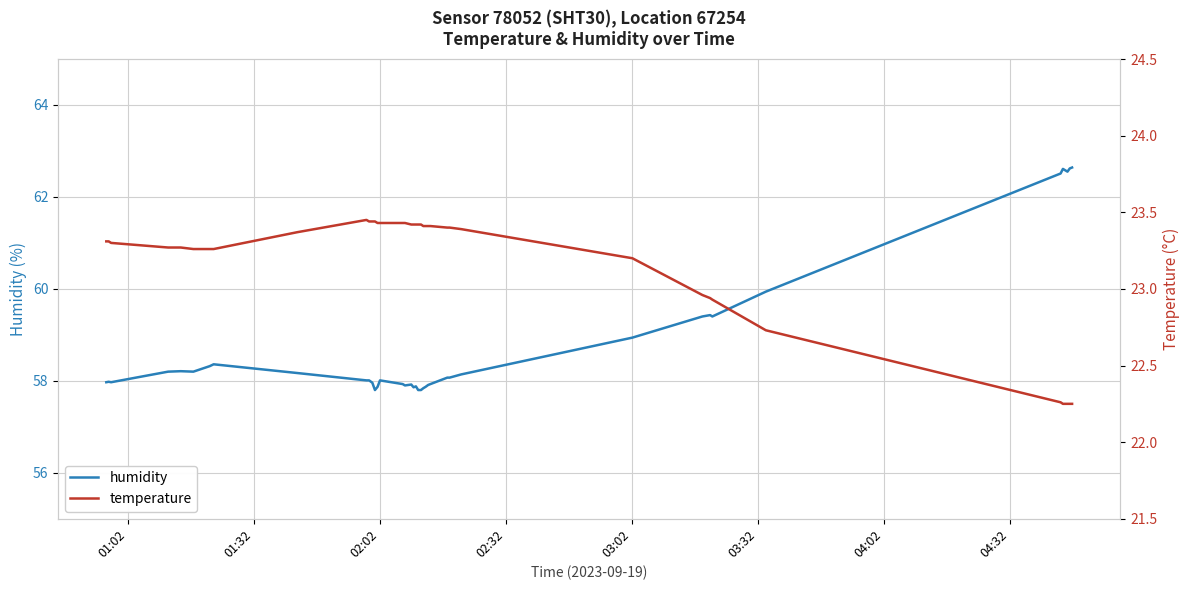

What is the lowest value of the humidity series?

57.8